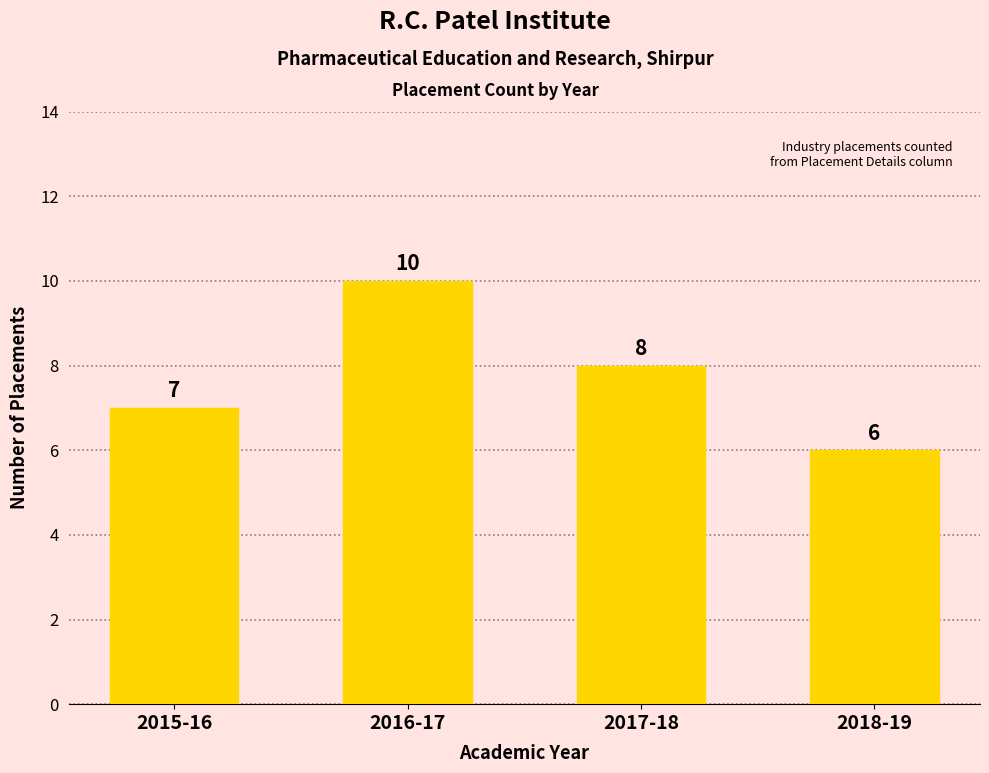

What is the label of the 1st bar from the right?

2018-19